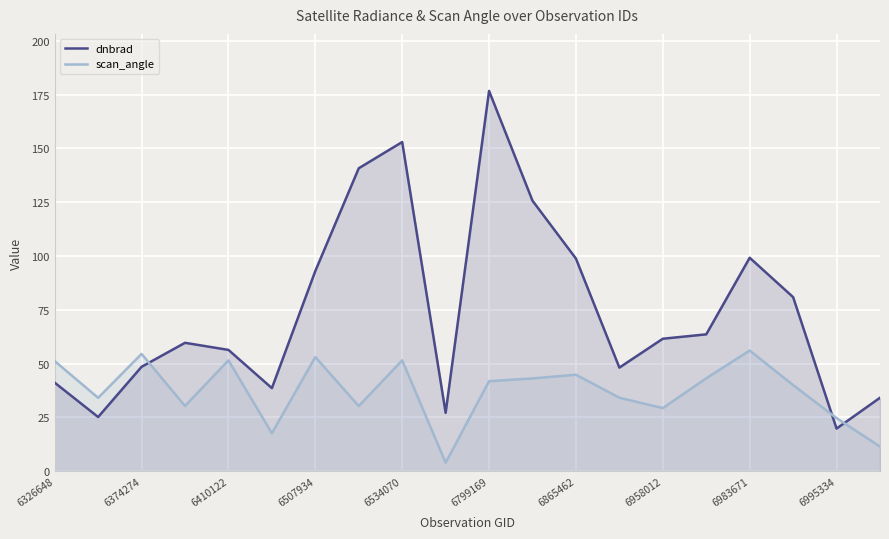

Between 6507934 and 6534070, which series saw the biggest shift?

dnbrad